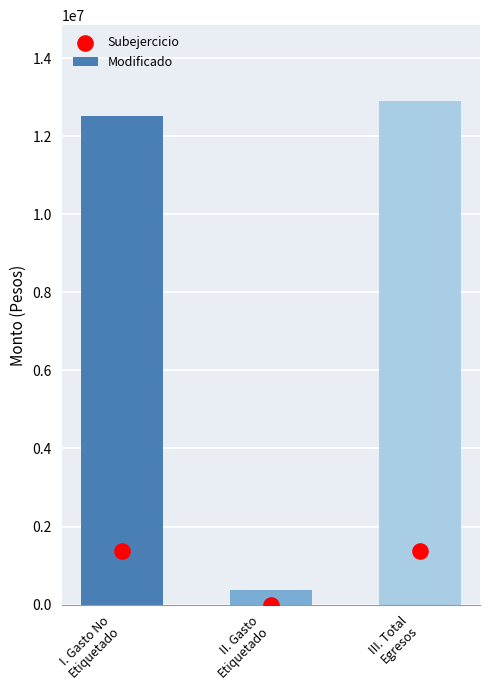

At which category is the sum across all series the highest?

III. Total
Egresos